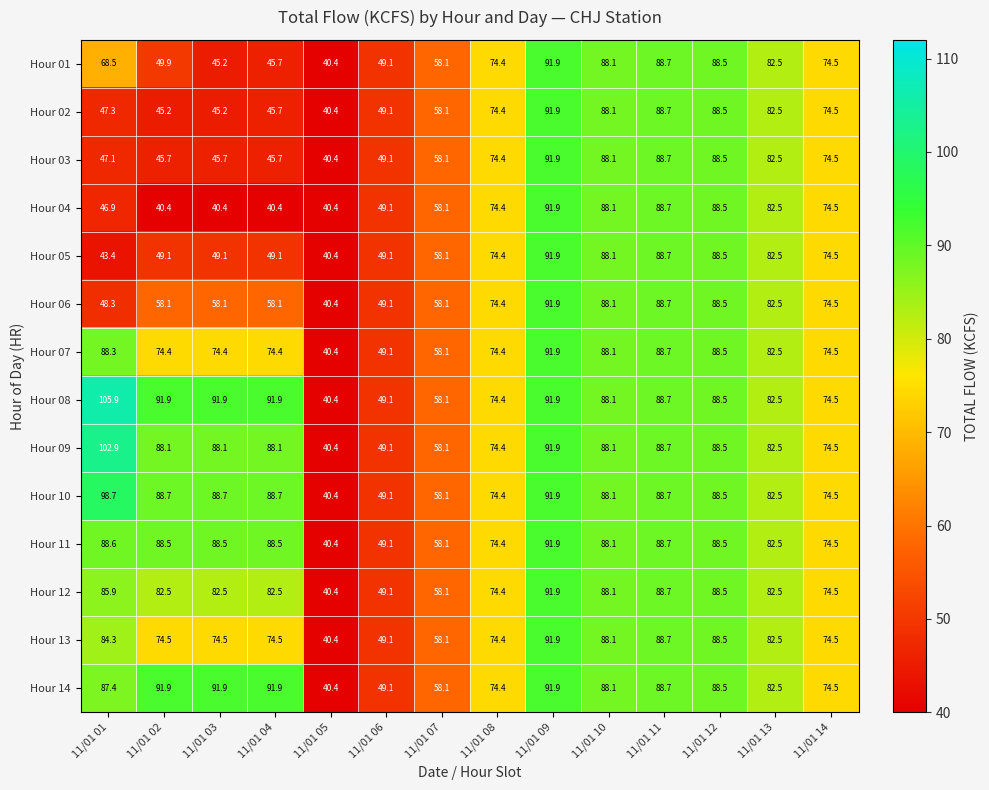

At which category does the chart reach its peak across all series?

11/01 01